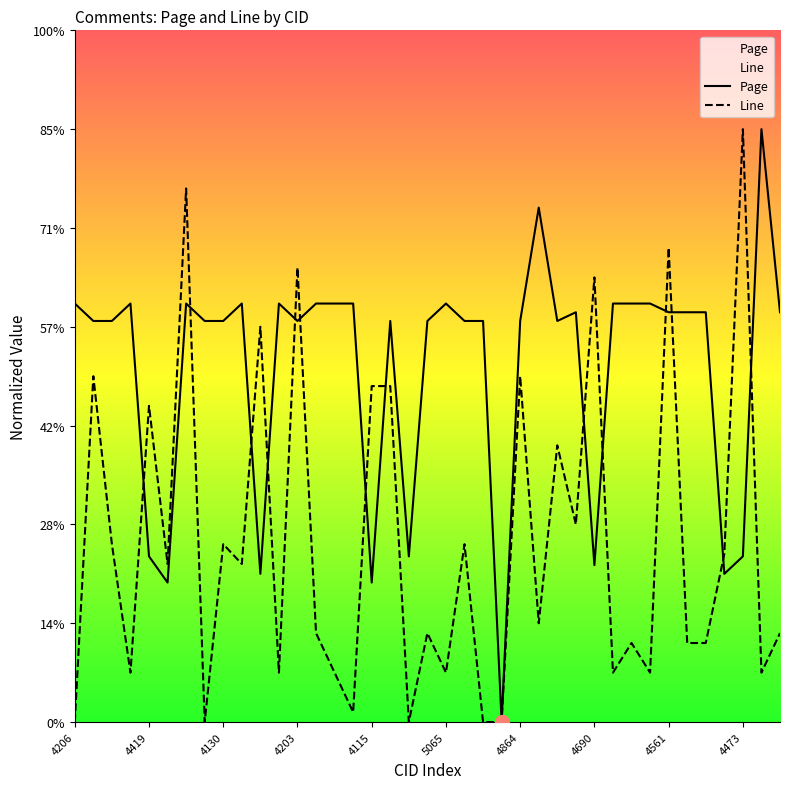

Which has a higher value, 10 or 26?

26